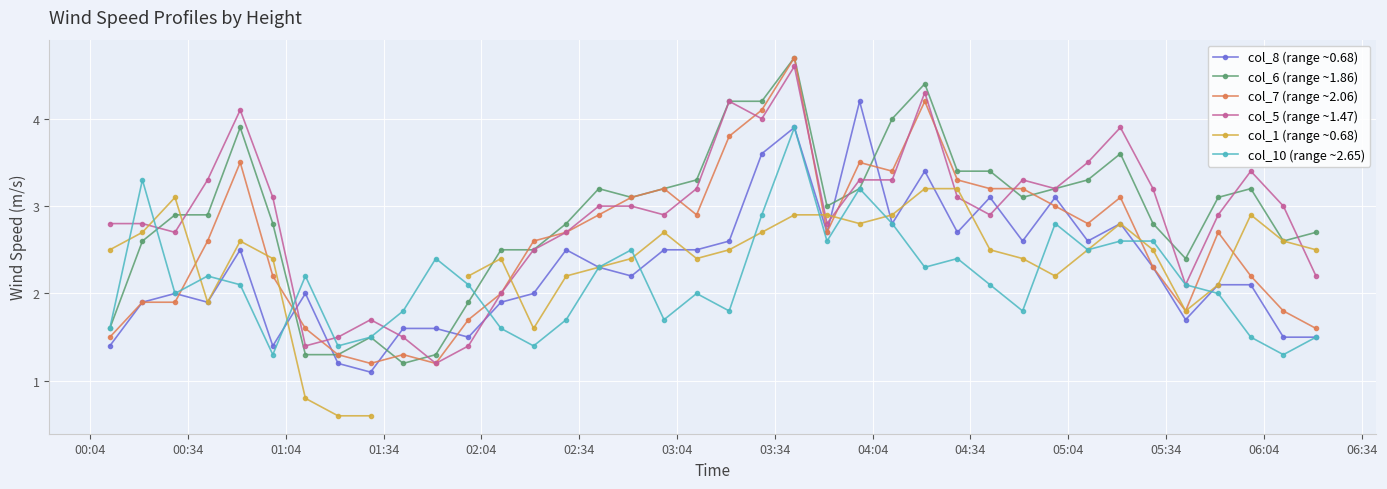

What is the smallest value displayed?

0.6